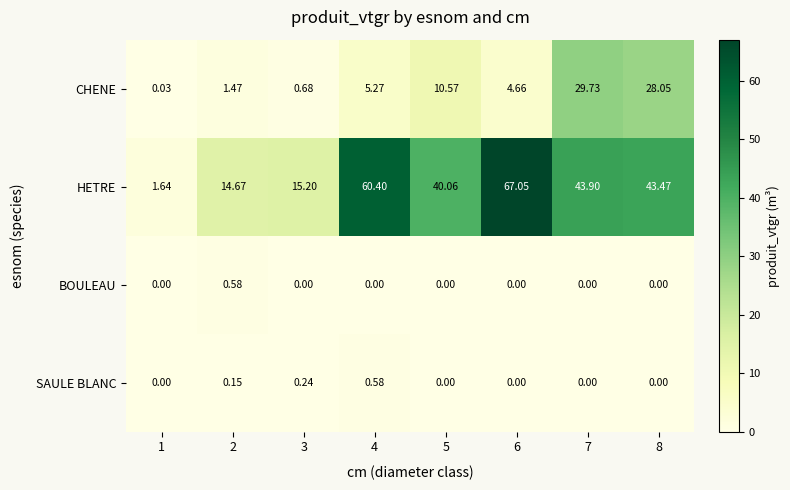

Rank the series at 3 from highest to lowest value.

HETRE, CHENE, SAULE BLANC, BOULEAU